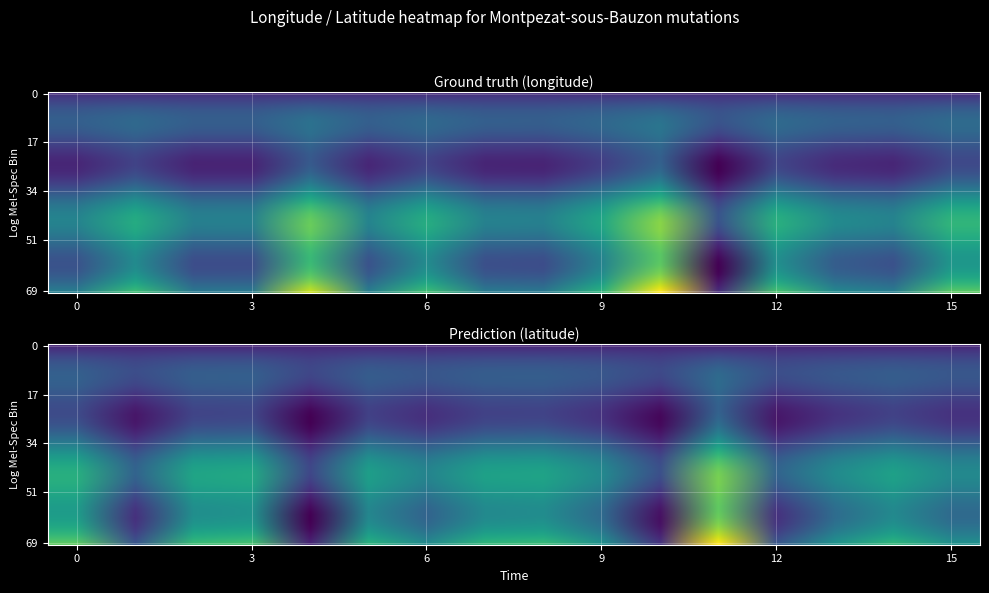

Reading right to left, transcribe all the data shown in this chart.

Ground truth: 0.2	0.2	0.2	0.2	0.1	0.3	0.2	0.2	0.2	0.2	0.2	0.3	0.2	0.2	0.2	0.2
Prediction: 0.0	0.0	0.0	0.0	0.0	0.0	0.0	0.0	0.0	0.0	0.0	0.0	0.0	0.0	0.0	0.0